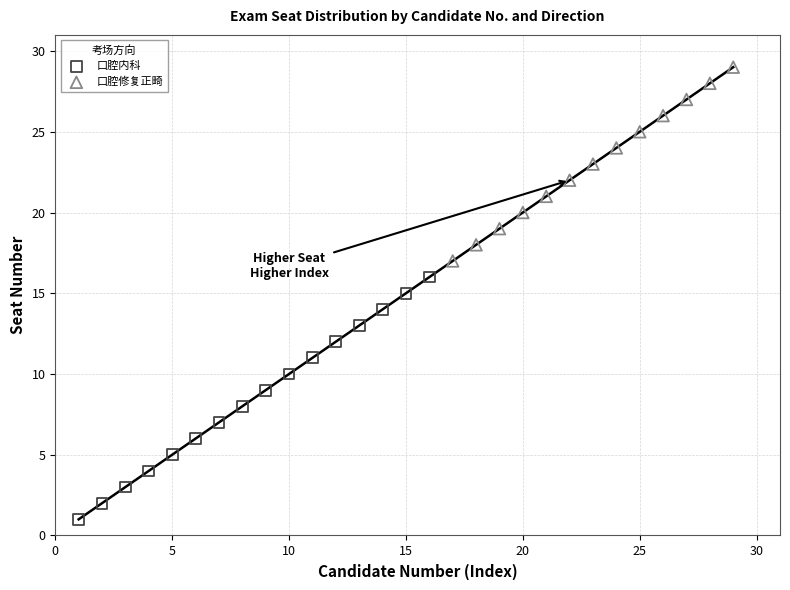

Which series reaches the maximum Y coordinate?

口腔修复正畸